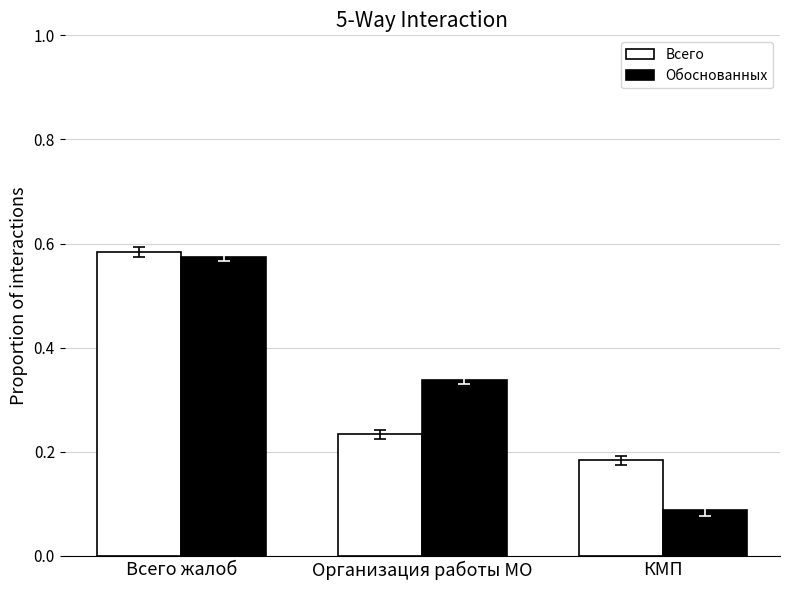

At which category does the chart reach its peak across all series?

Всего жалоб